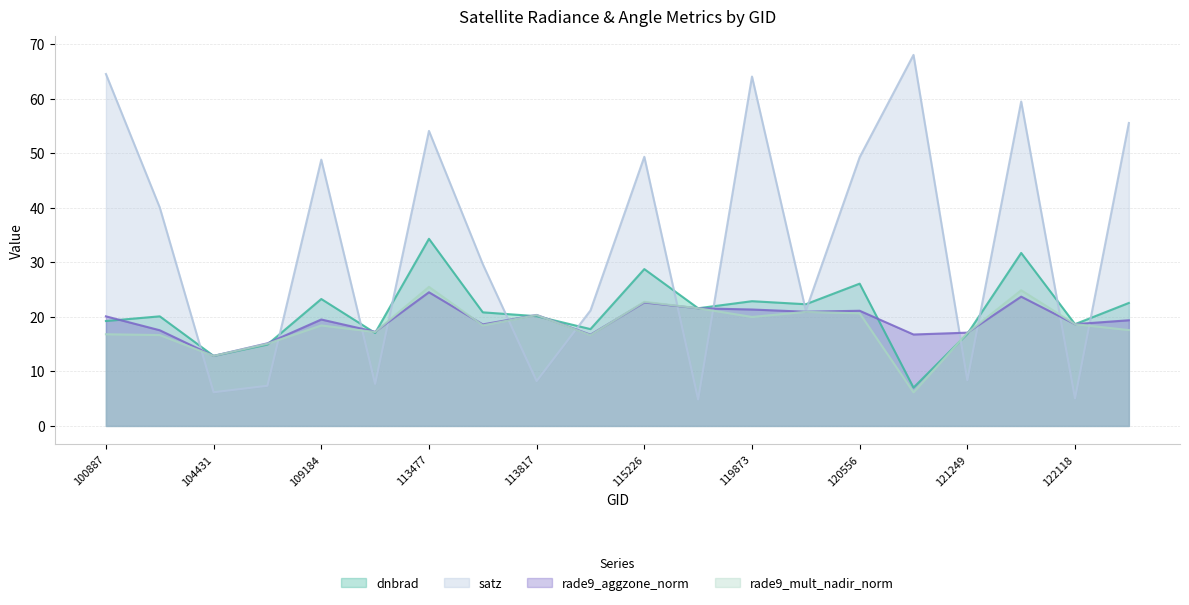

Which category has the lowest value across all series?

119351